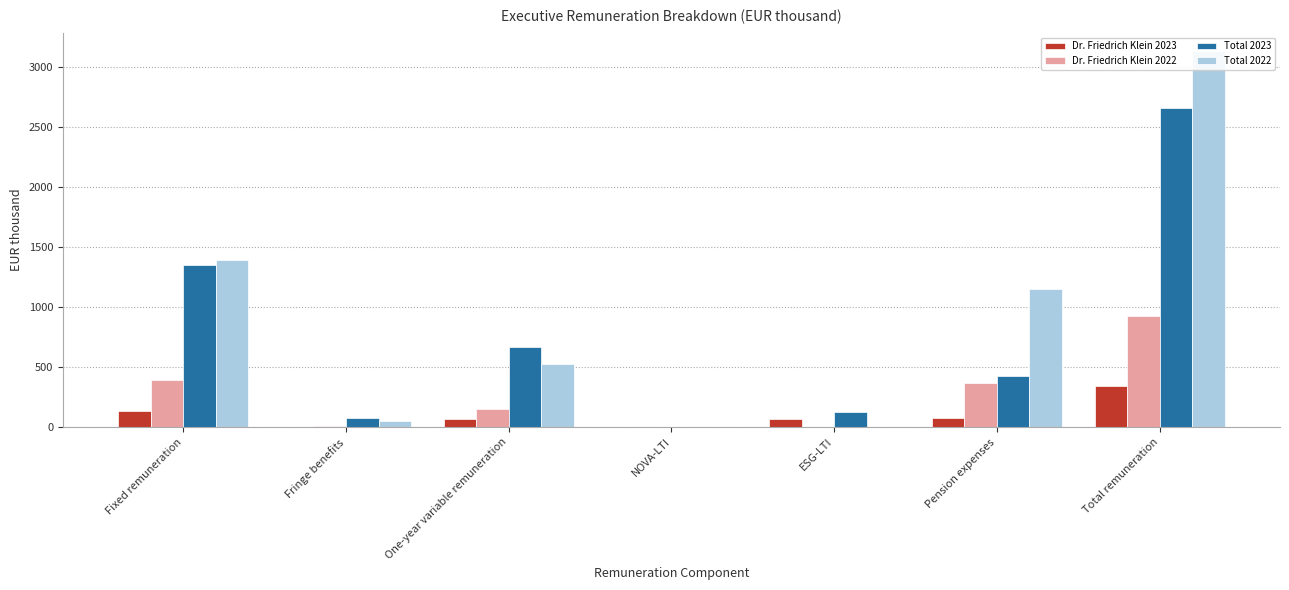

How many series are shown in this chart?

4